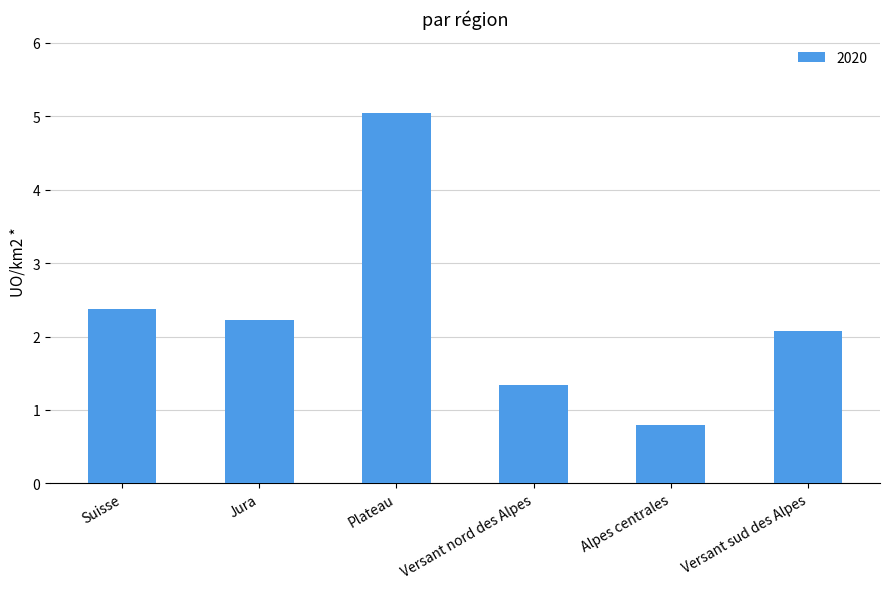

At which category does the chart reach its peak across all series?

Plateau